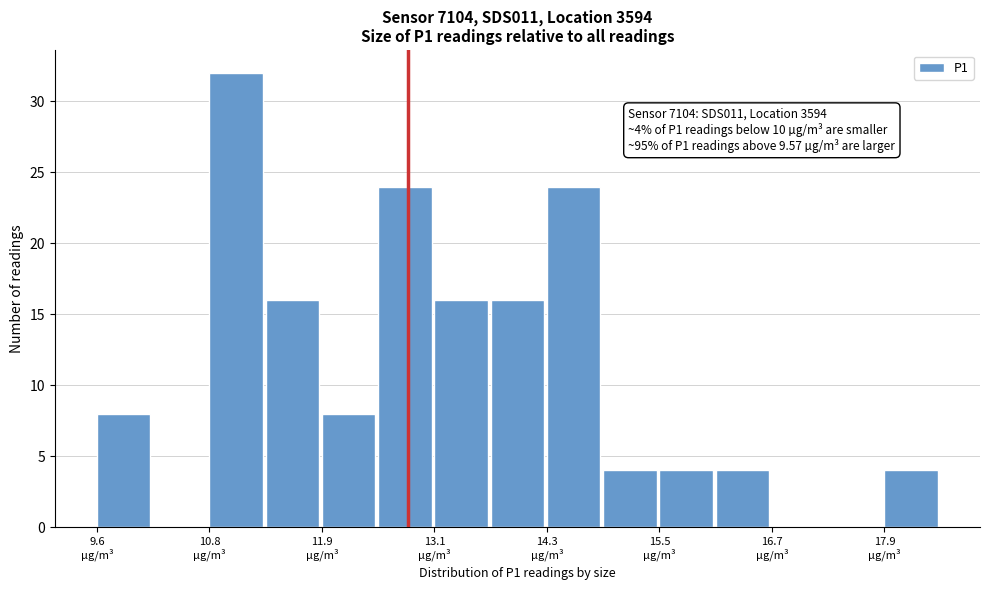

Read against the x-axis, roughly where is the centre of the tallest bar?

11.0